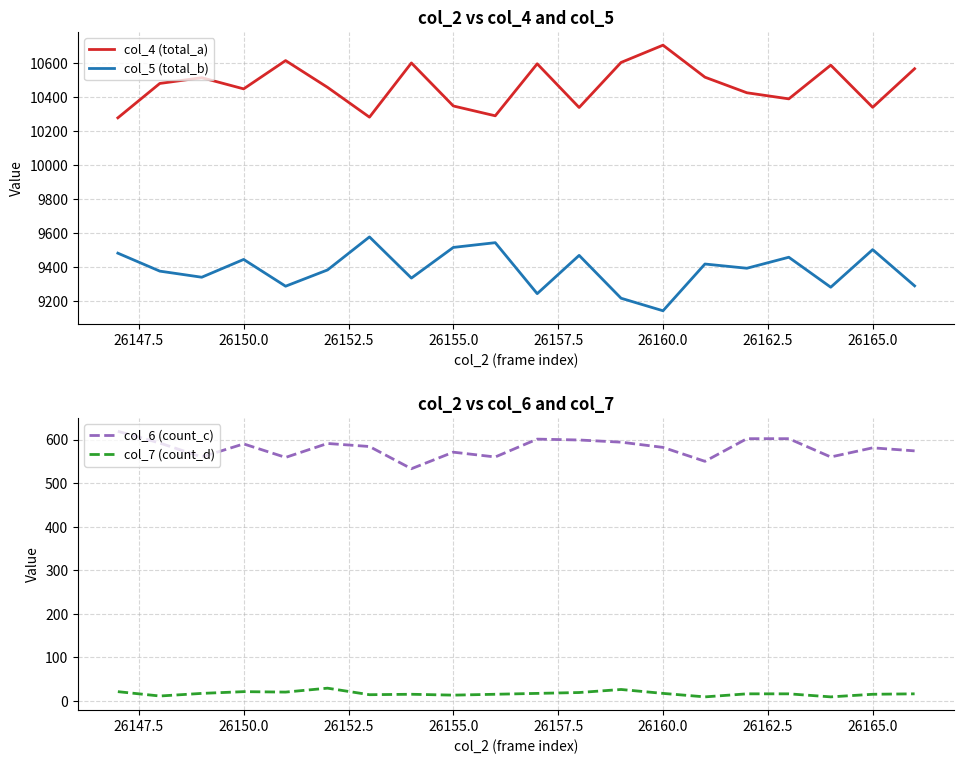

True or false: col_5 (total_b) and col_4 (total_a) intersect in this chart.

False